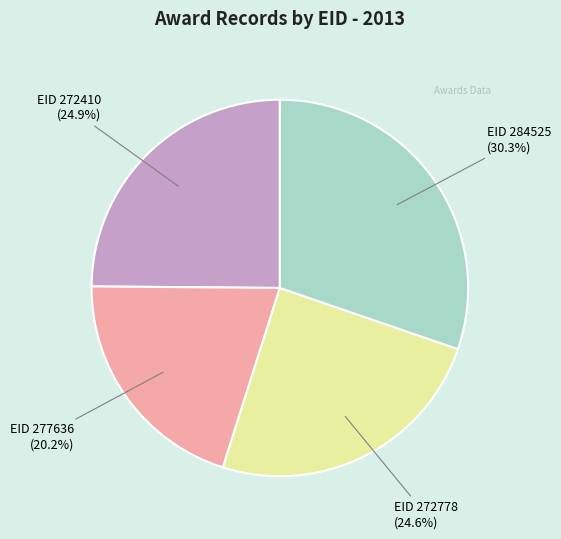

What is the ratio of the value at EID 284525 to the value at EID 272778?

1.2